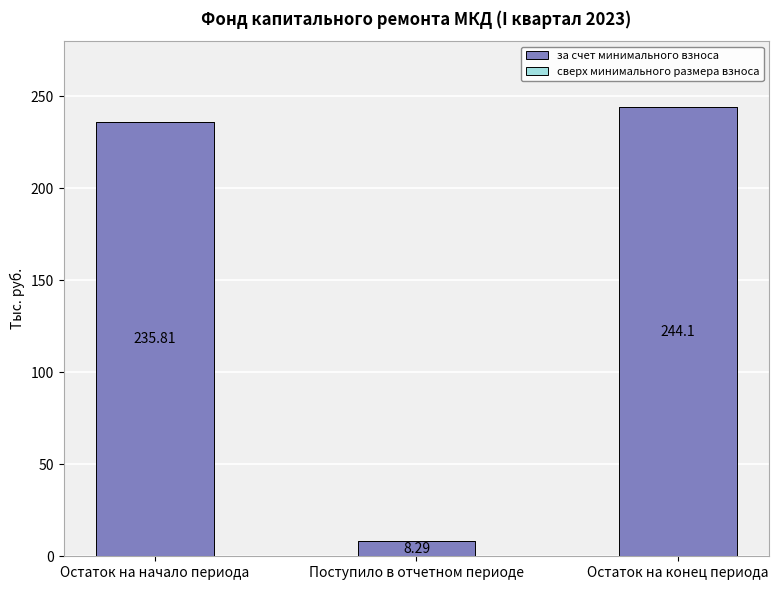

Which has a higher value, Остаток на конец периода or Поступило в отчетном периоде?

Остаток на конец периода